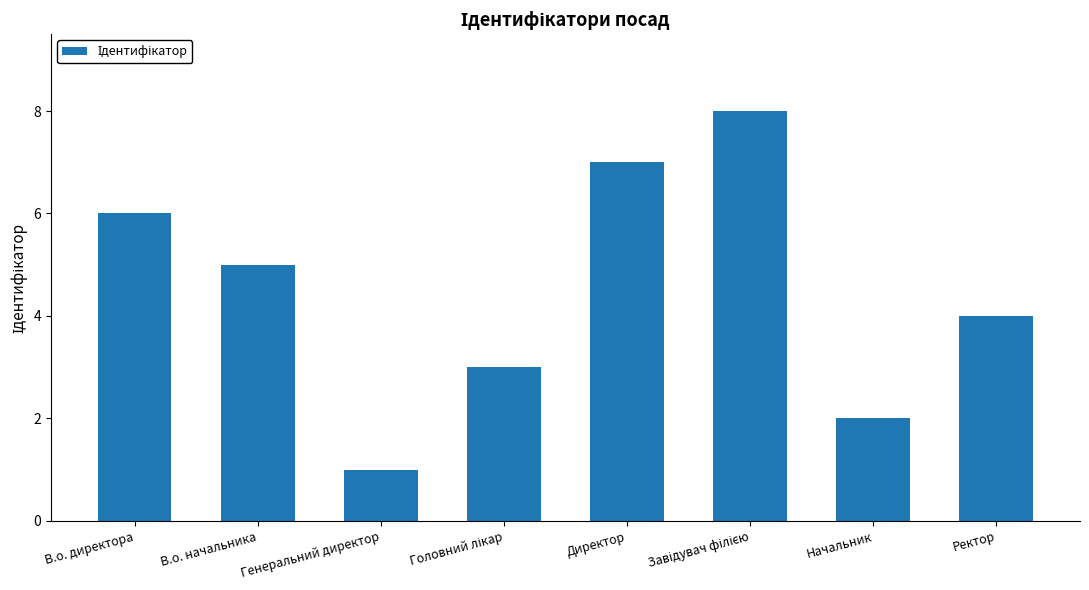

What is the sum of all values?

36